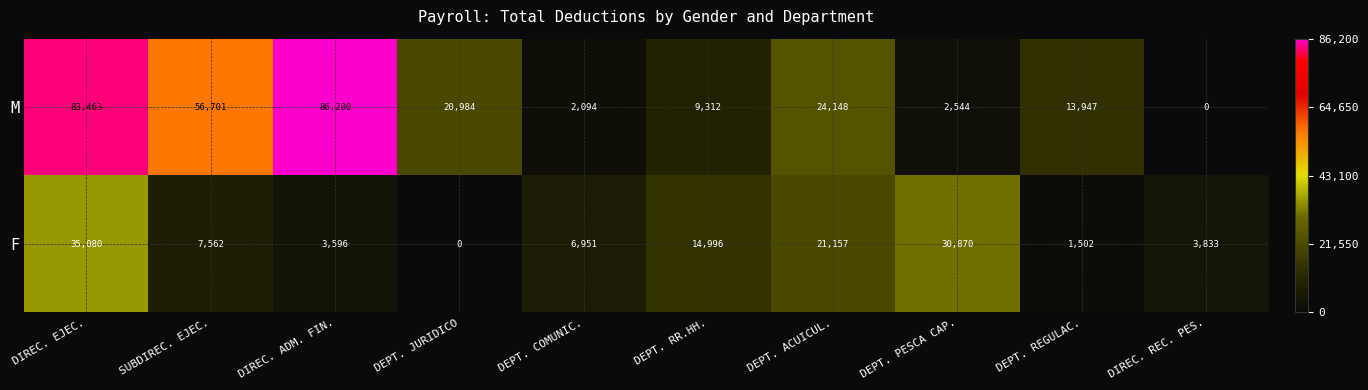

The value of F at DEPT. COMUNIC. is 6951. True or false?

True